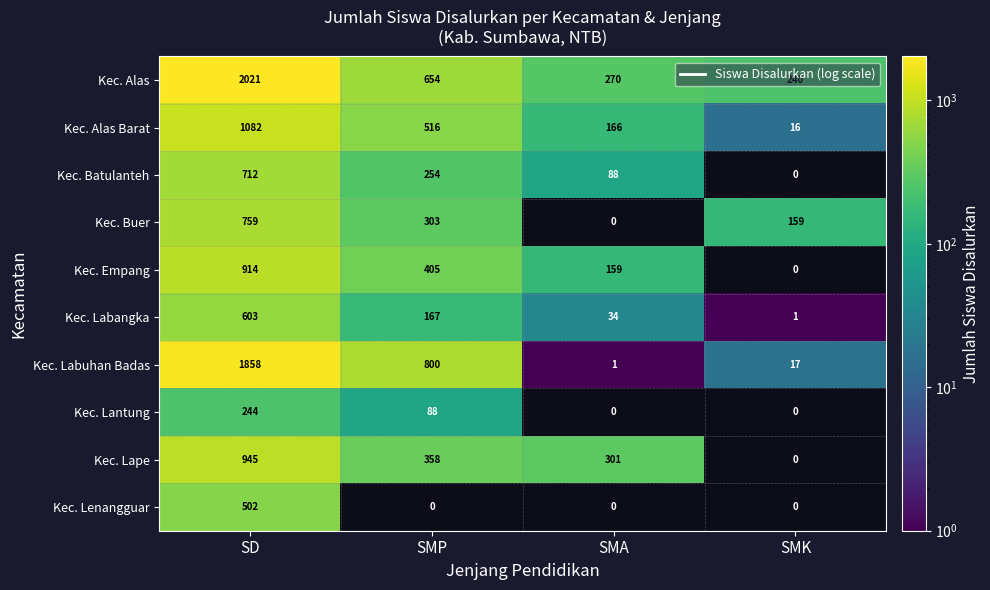

What is the average value of the Kec. Empang series?

370